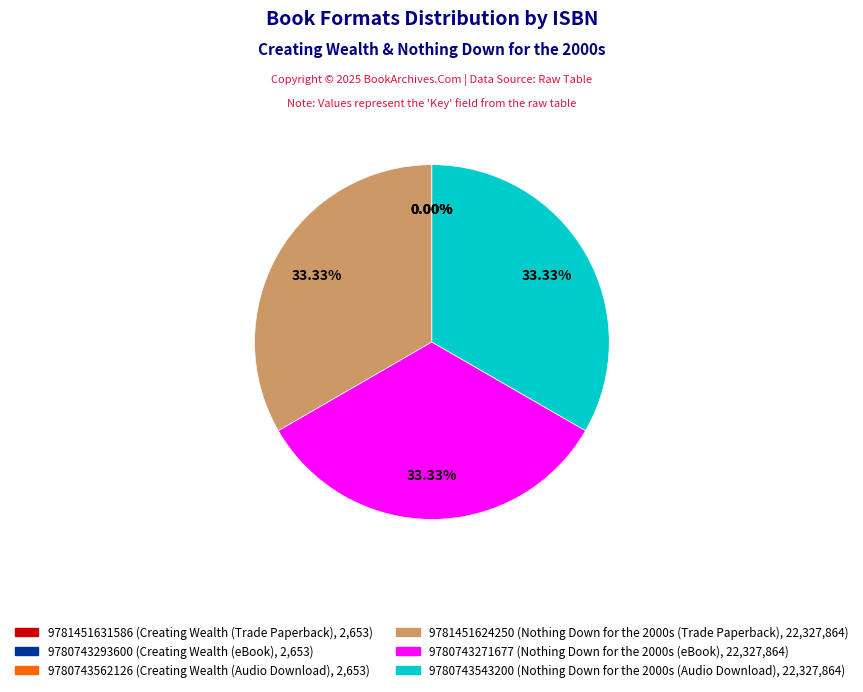

Does any single category account for the majority?

No